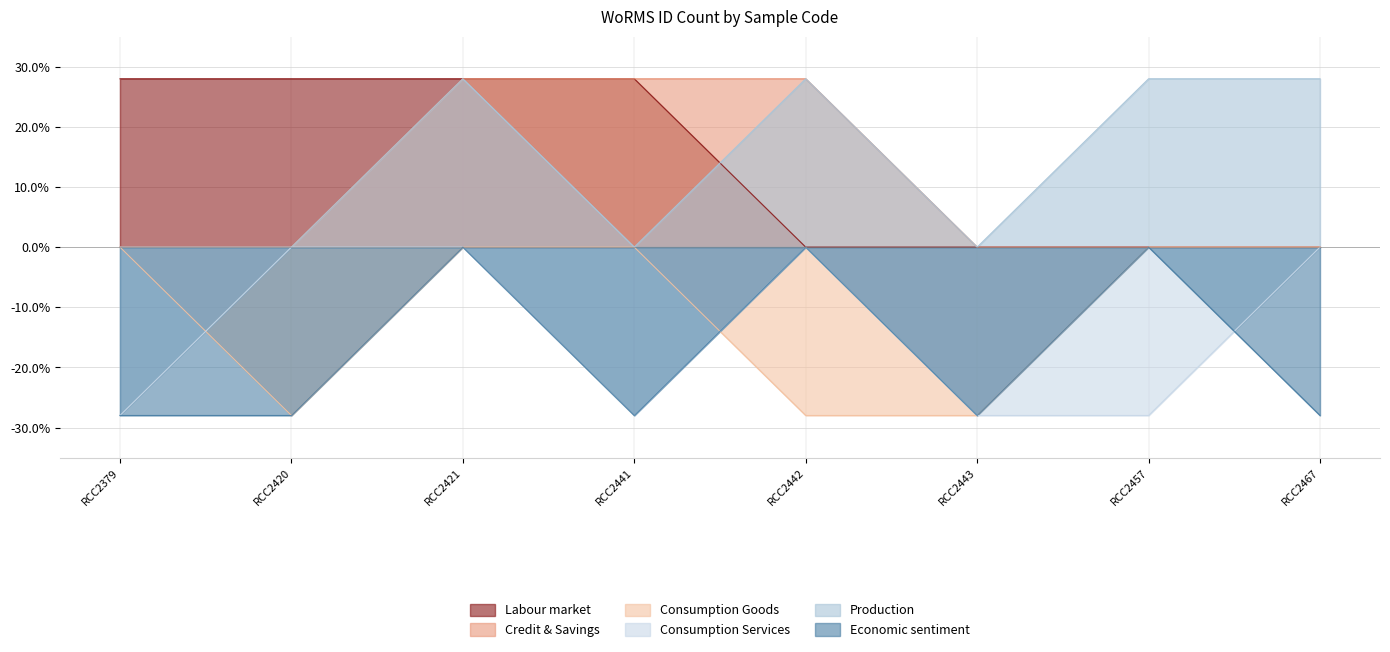

What is the total value across all series at 27-06-2008?

84